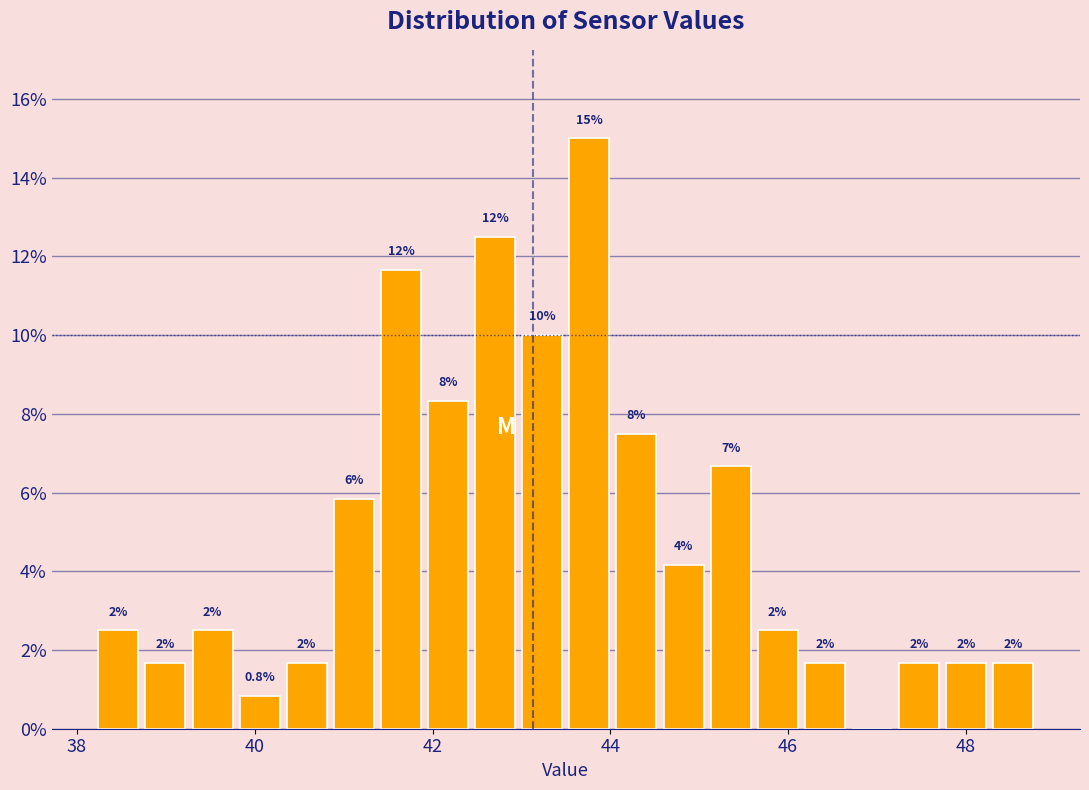

Read against the x-axis, roughly where is the centre of the tallest bar?

43.8